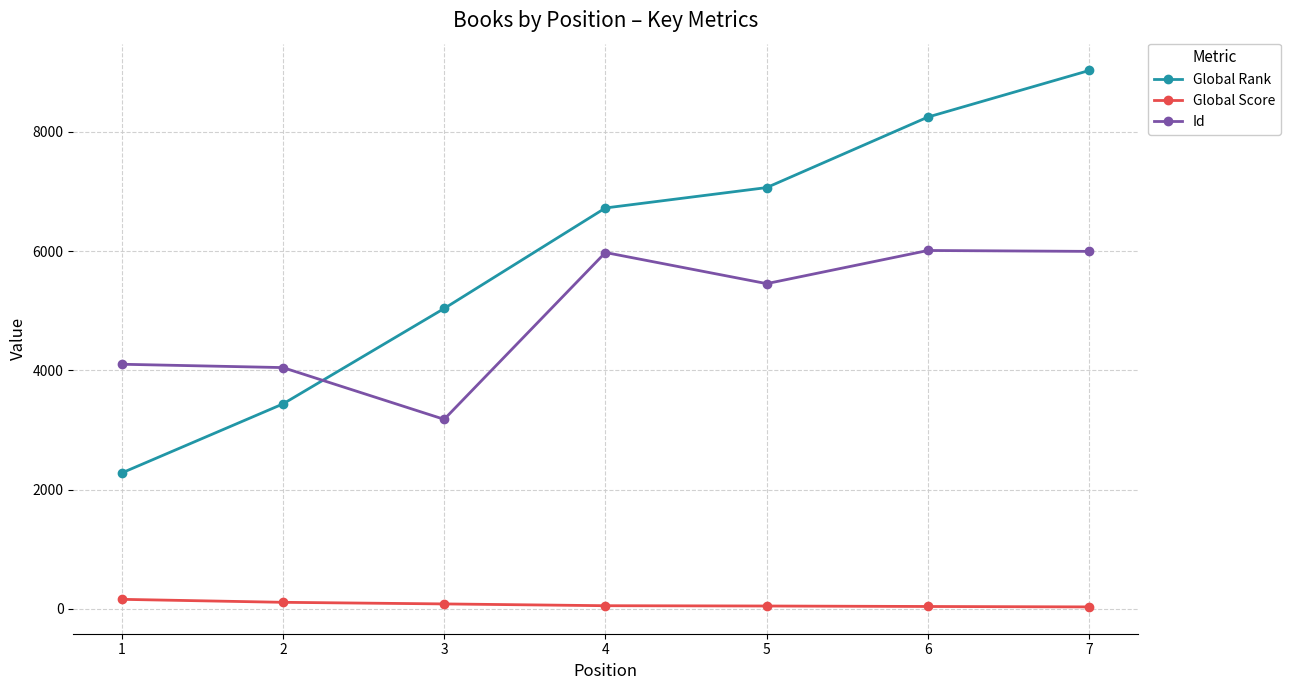

At which category does the chart reach its peak across all series?

7